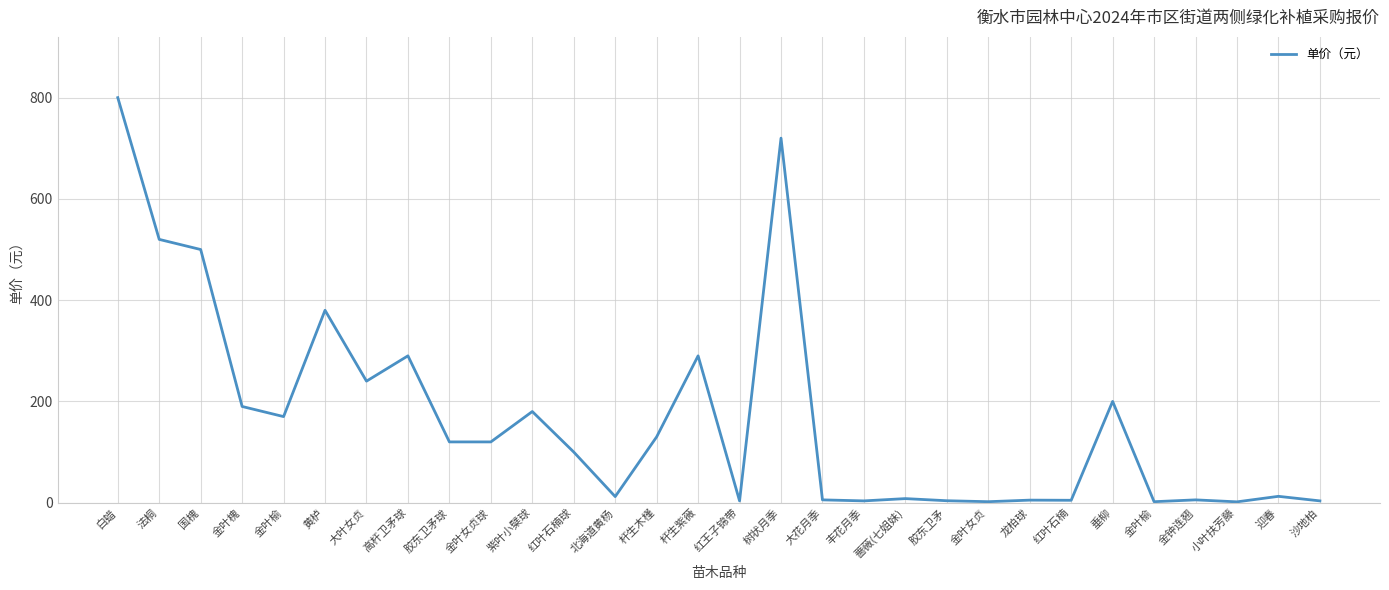

Reading right to left, transcribe all the data shown in this chart.

3.5	12.5	1.6	5.5	1.9	200.0	4.7	5.0	1.9	3.8	8.0	3.5	5.5	720.0	3.5	290.0	130.0	12.0	100.0	180.0	120.0	120.0	290.0	240.0	380.0	170.0	190.0	500.0	520.0	800.0